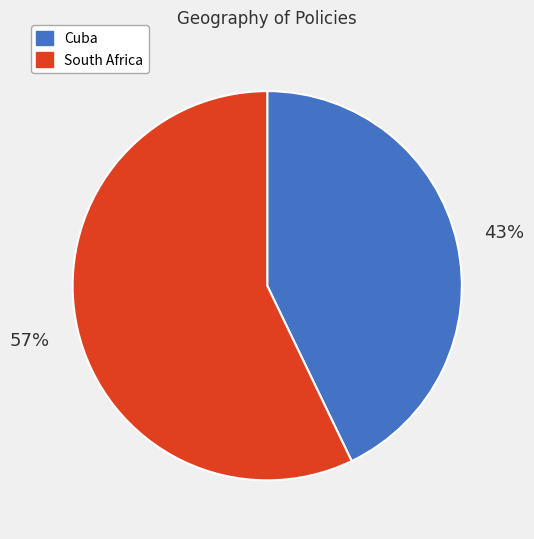

To the nearest percent, what portion does South Africa represent?

57%